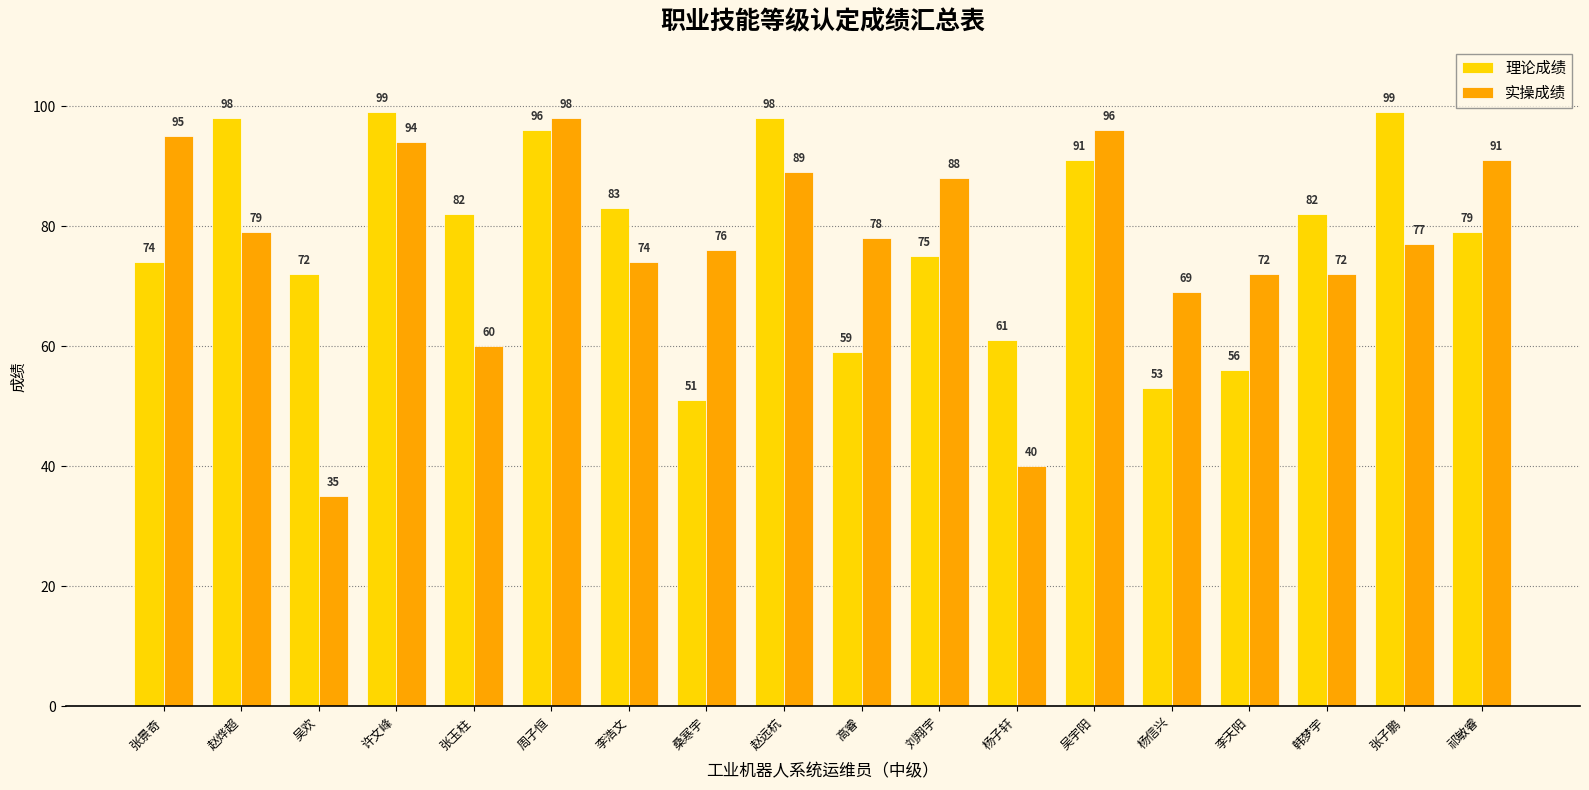

What is the sum of the 理论成绩 values at 刘翔宇 and 韩梦宇?

157